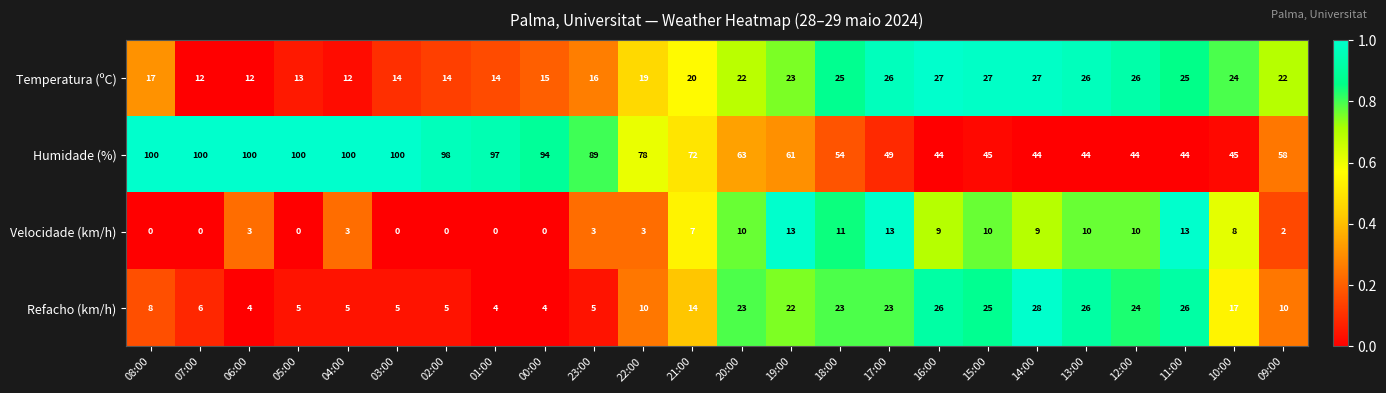

What is the average value of the Temperatura (ºC) series?

20